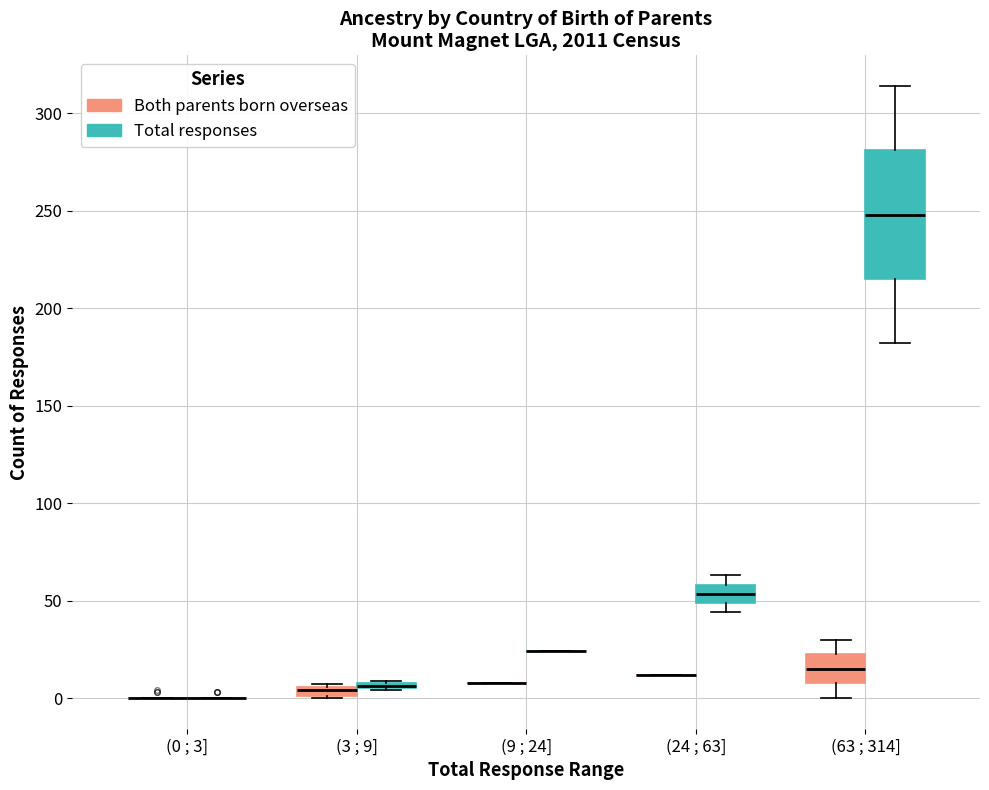

Comparing the boxes themselves (not the whiskers), which one is the tallest?

(63 ; 314] (Total responses)